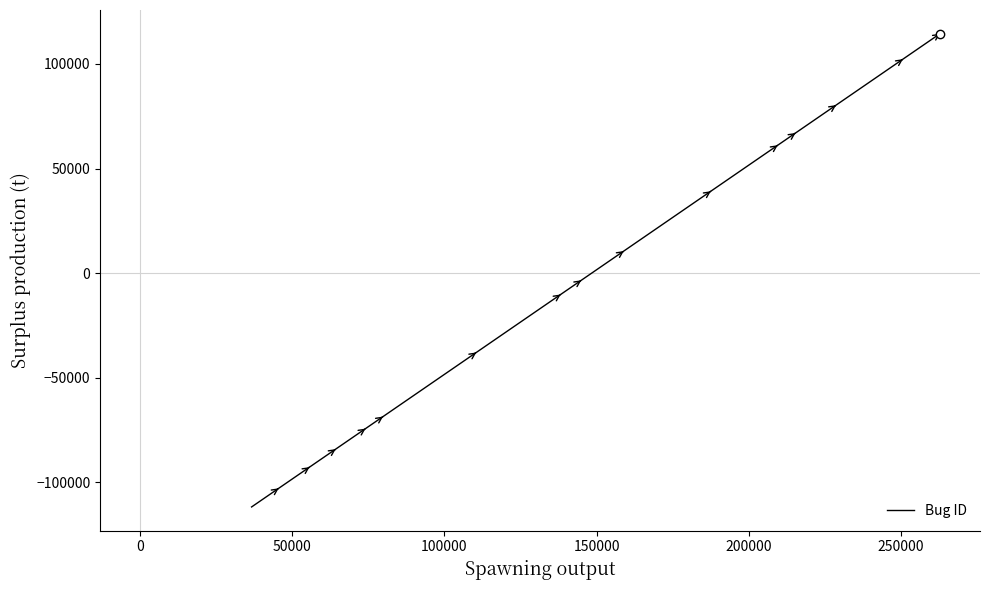

What is the difference between the maximum and minimum values?

226231.0